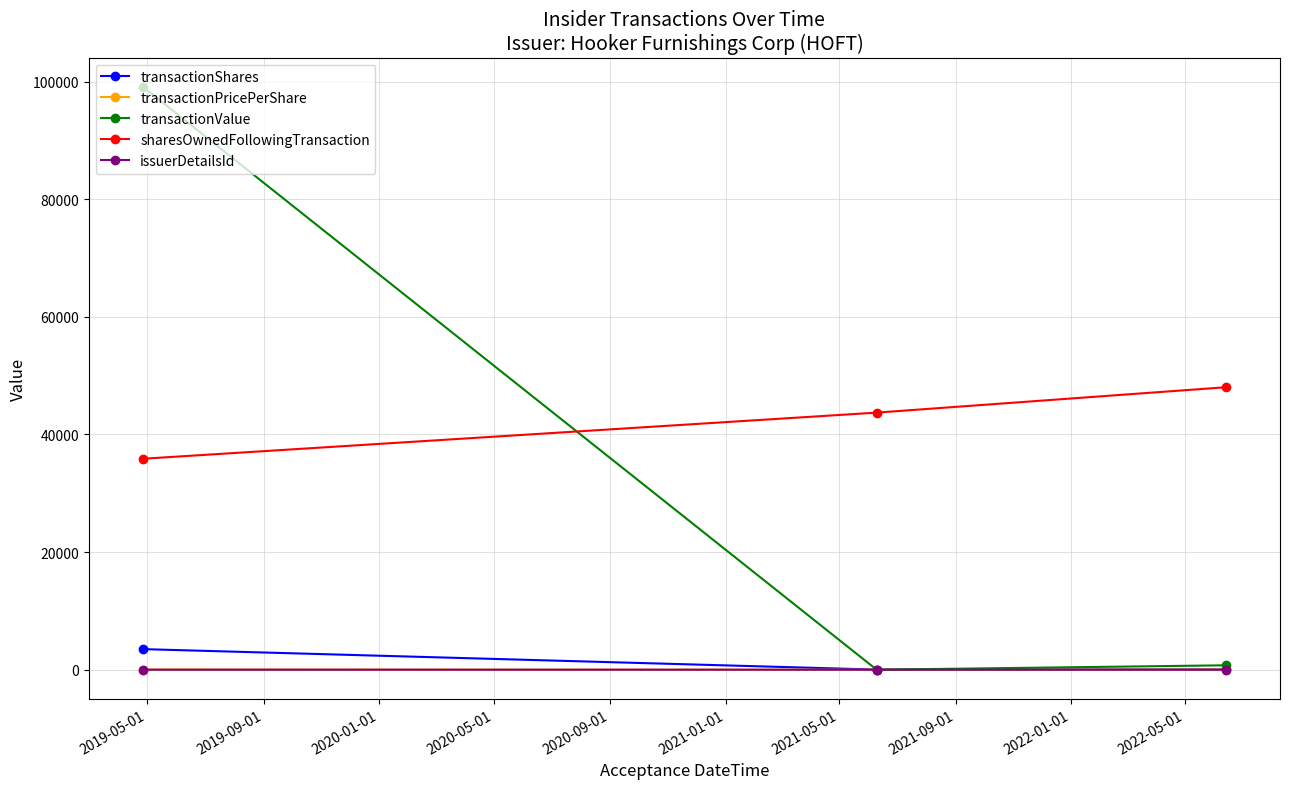

Which series has the widest spread of values?

transactionValue